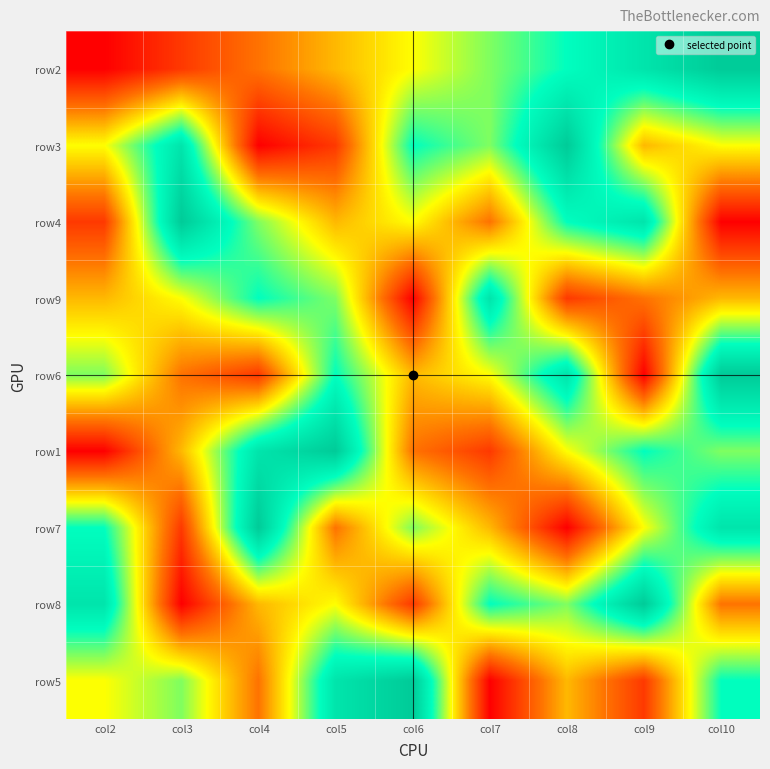

What is the total value across all series at col8?

49